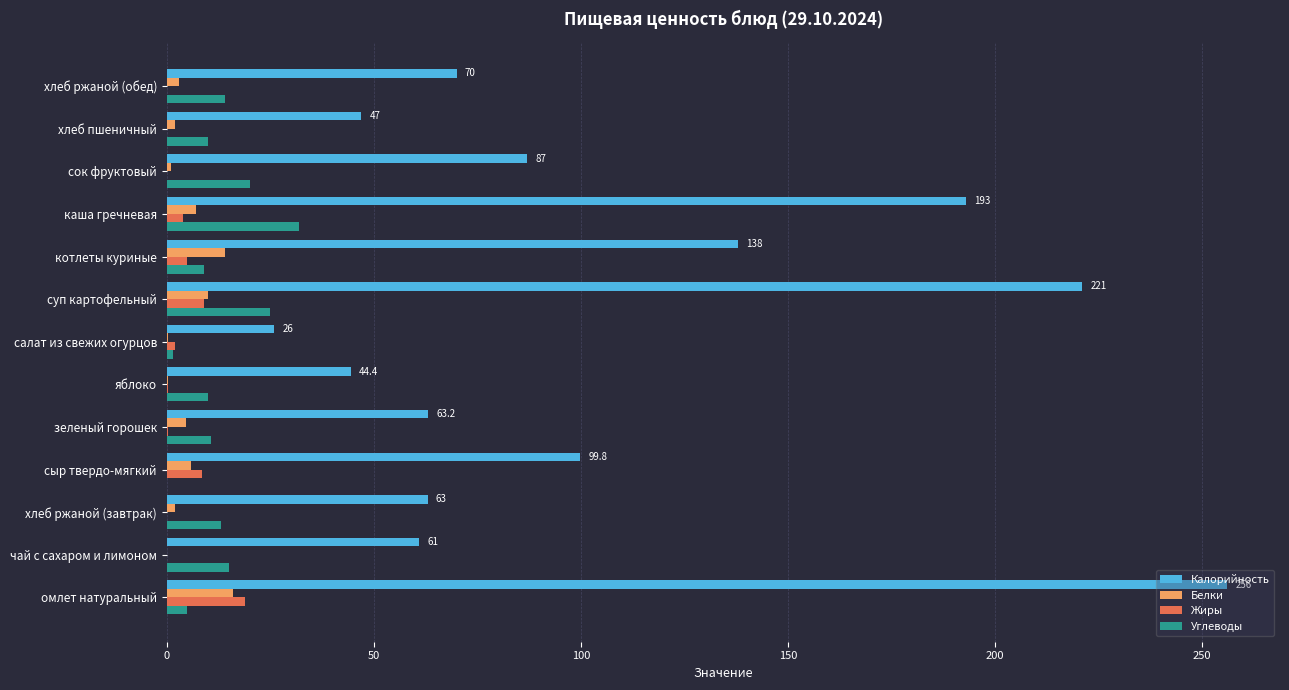

Which series changed the most between яблоко and хлеб ржаной (обед)?

Калорийность